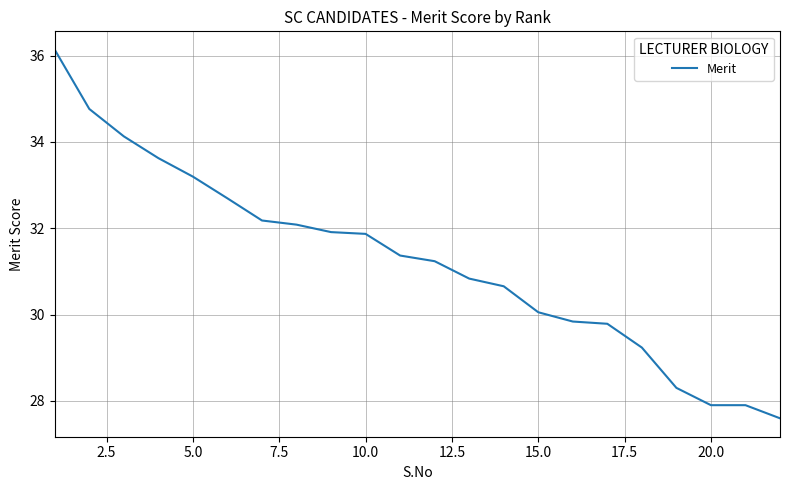

What is the maximum value shown in the chart?

36.1